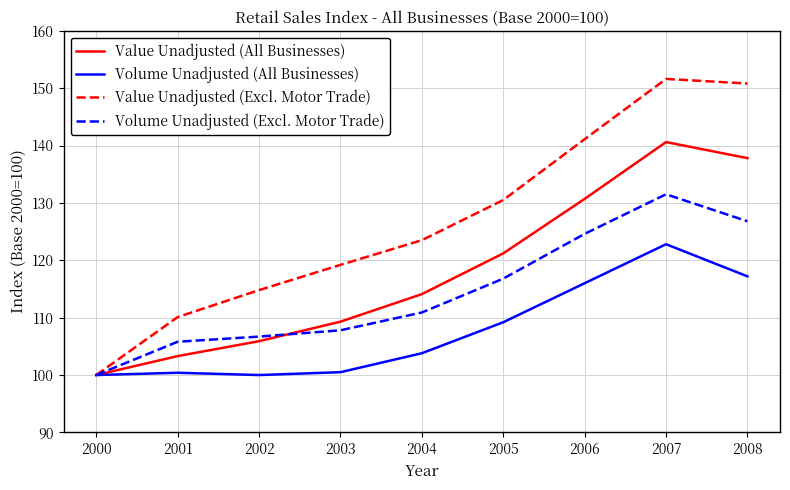

How many distinct data groups are displayed?

4